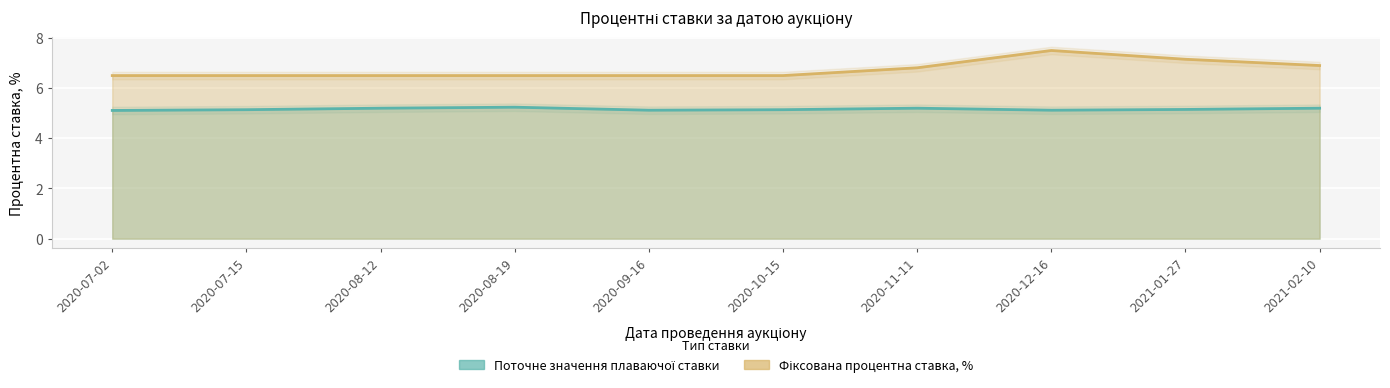

What is the value of the Розмір фіксованої процентної ставки, % point at the 7th from the left?

6.8